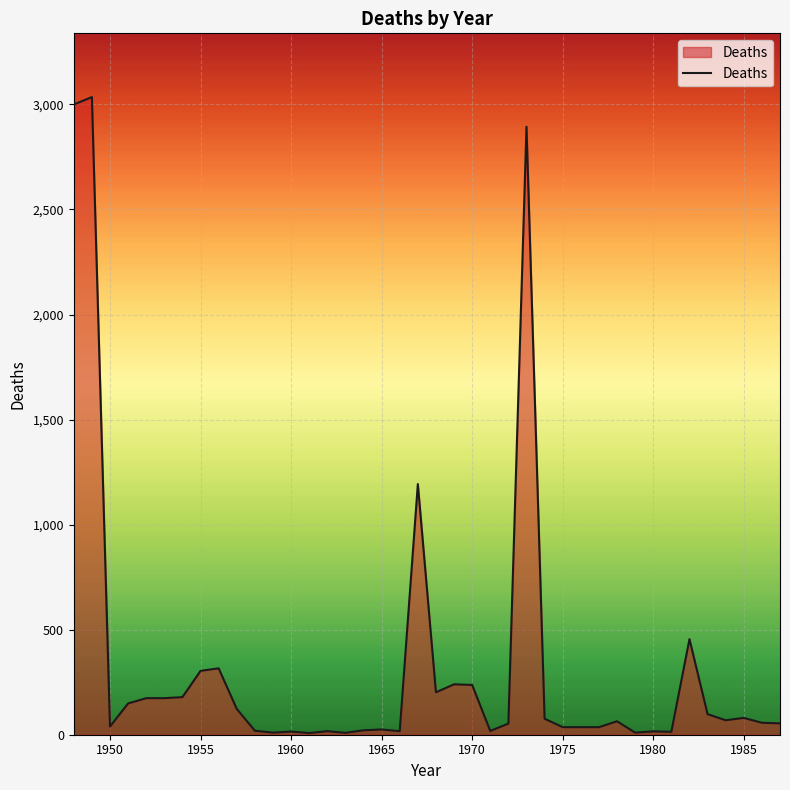

What is the difference between the maximum and minimum values?

3027